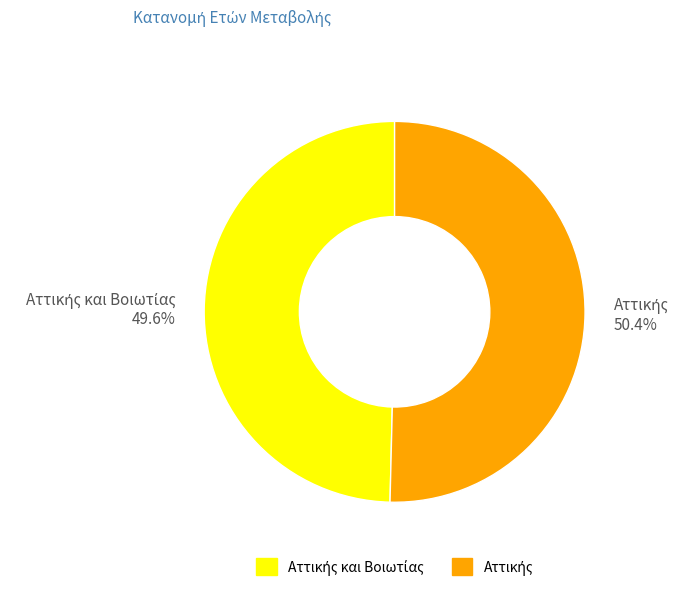

Is there a majority slice in this chart?

Yes